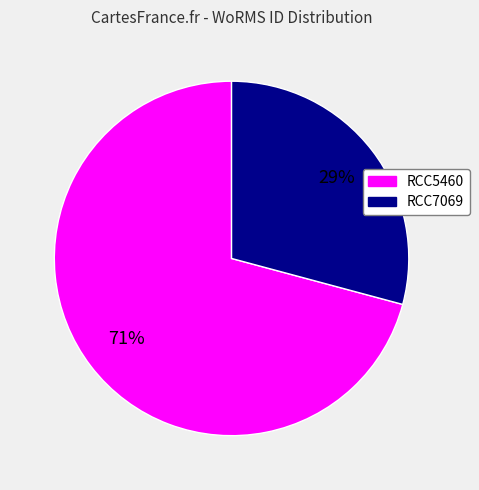

Rank the categories by value from highest to lowest.

RCC5460, RCC7069